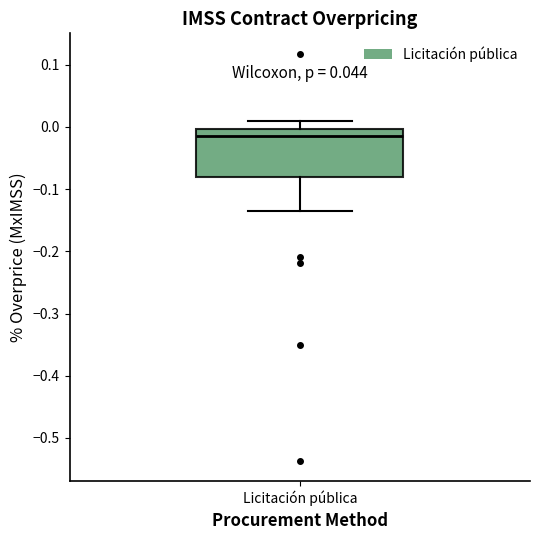

Read this box plot against the y-axis: the position of the median line, the range covered by the box, and the ends of both whiskers. The values are not printed on the chart, so give them approximately, as read against the axis.

median -0.01, box -0.08 to 0.00, whiskers -0.14 to 0.01